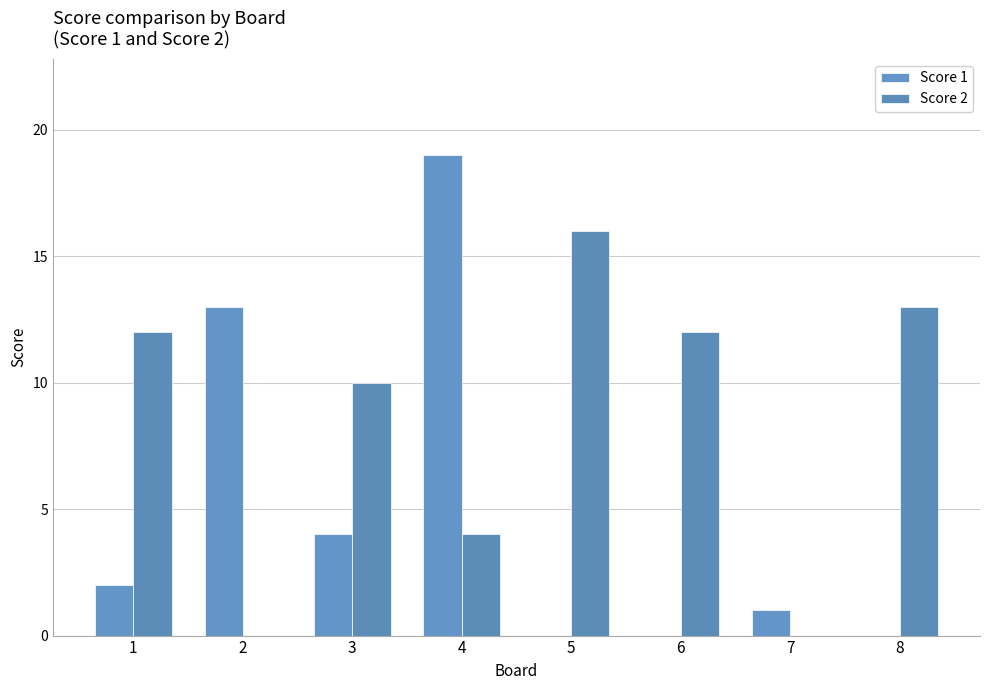

How many groups of bars are there?

8